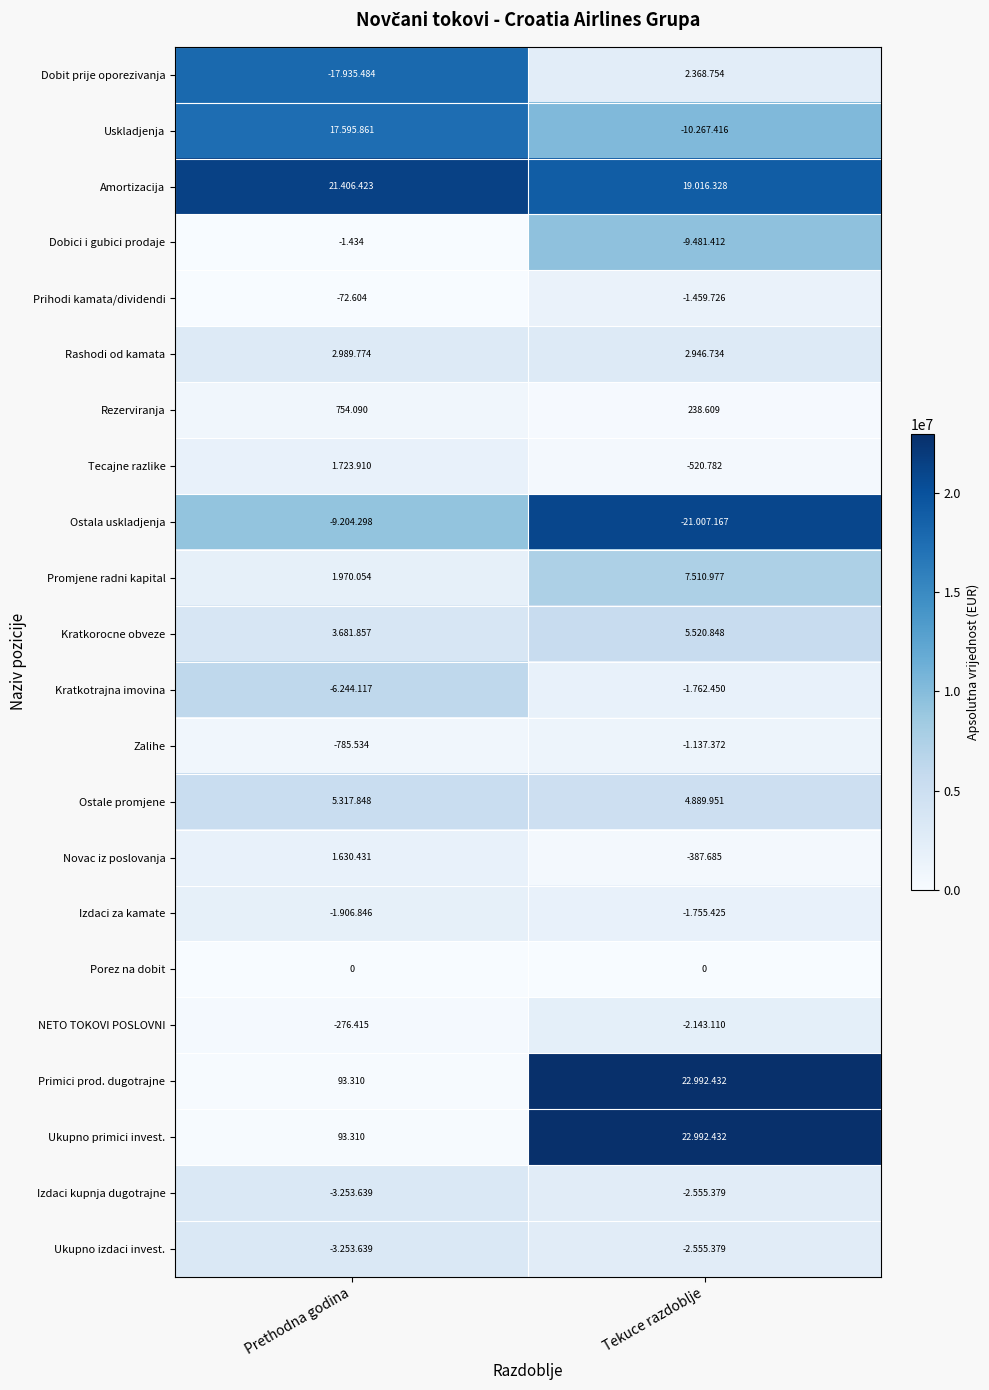

What is the sum of all Ostala uskladjenja values?

30211465